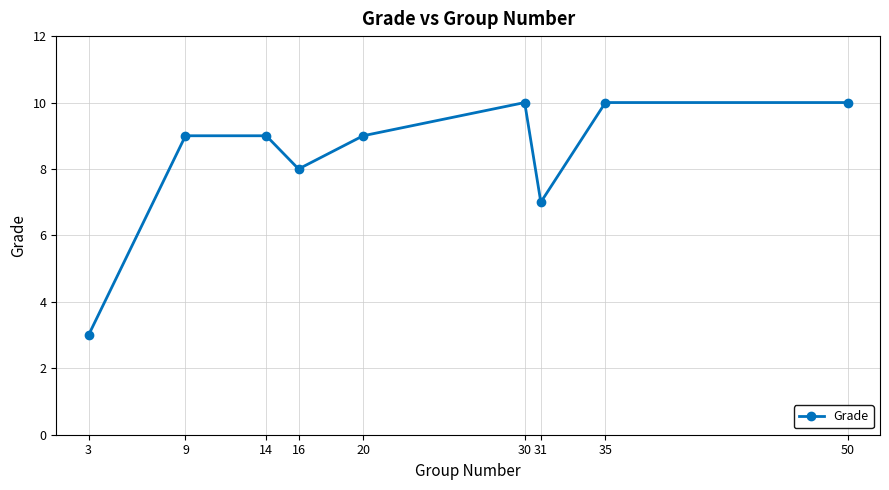

What is the value of the 6th point from the left?

10